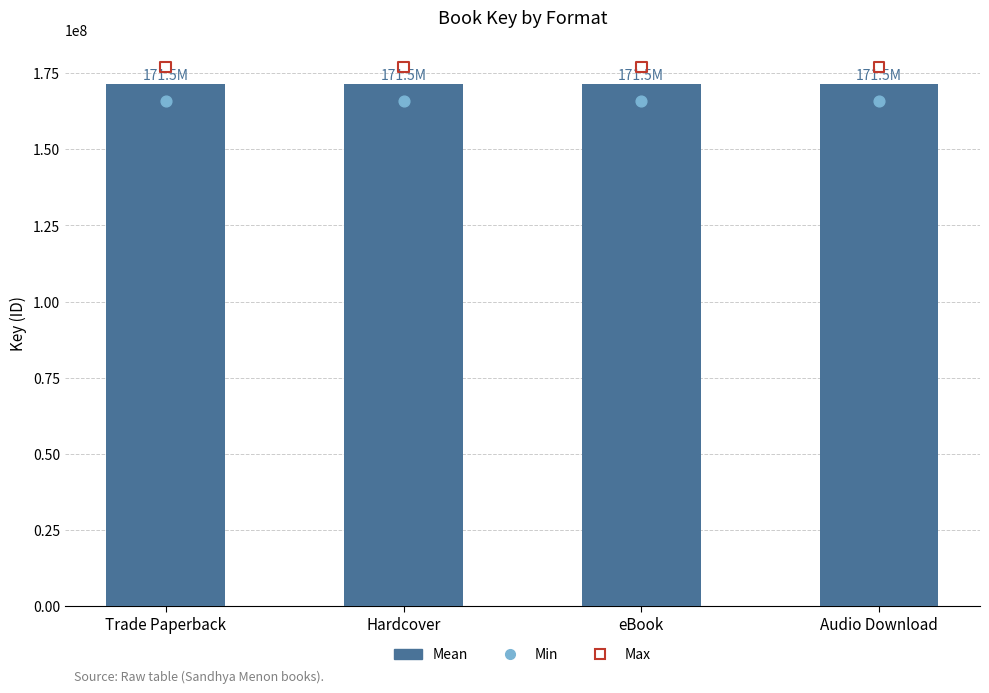

At how many categories does at least one series exceed 171883303?

4